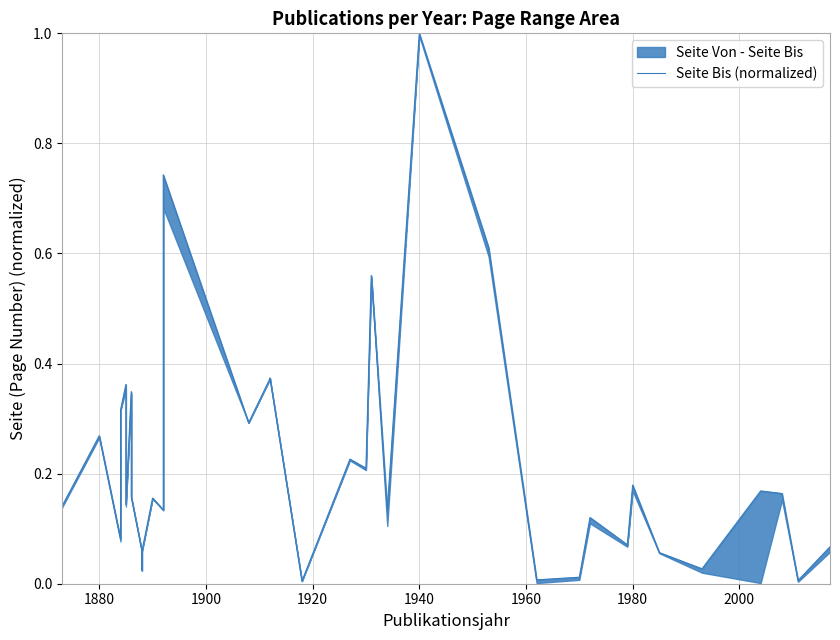

What is the difference between the maximum and second lowest values?

1.0